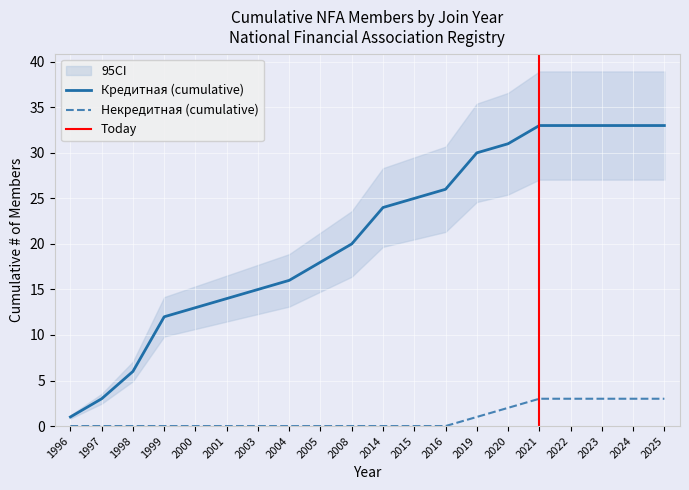

True or false: Некредитная and Кредитная cross at least once.

False